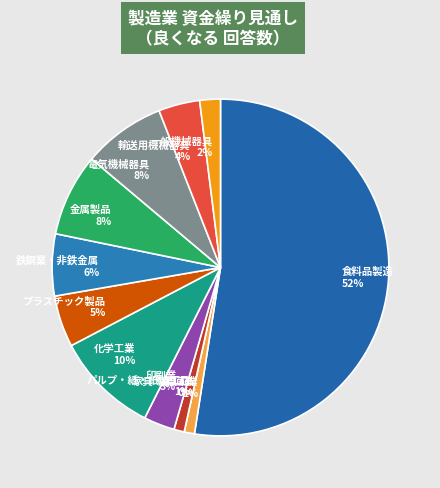

True or false: 鉄鋼業・非鉄金属 accounts for 18% of the total.

False